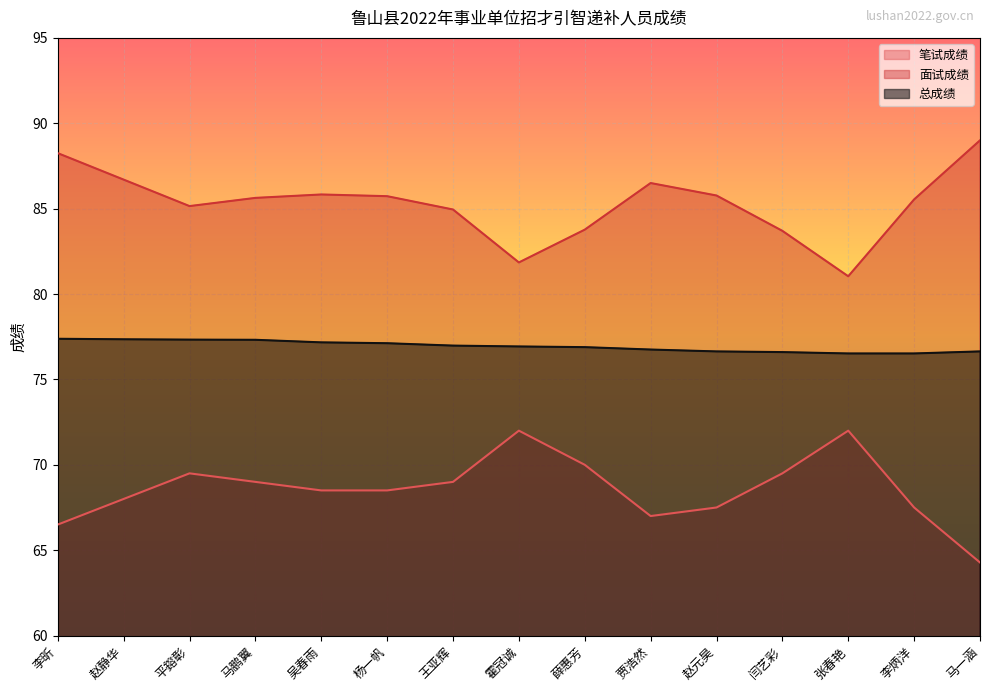

Which has a higher value, 平鎔彰 or 贾浩然?

平鎔彰